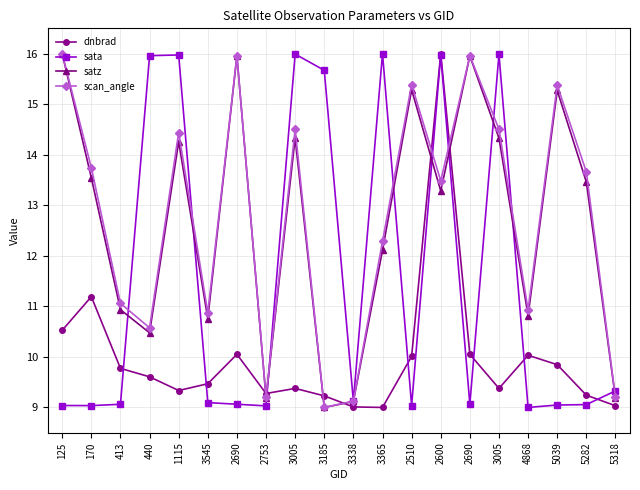

Reading left to right, list all the values displayed in this chart.

dnbrad: 125=10.5	170=11.2	413=9.8	440=9.6	1115=9.3	3545=9.5	2690=10.1	2753=9.3	3005=9.4	3185=9.2	3338=9.0	3365=9.0	2510=10.0	2600=16.0	2690=10.1	3005=9.4	4868=10.0	5039=9.8	5282=9.2	5318=9.0
sata: 125=9.0	170=9.0	413=9.1	440=16.0	1115=16.0	3545=9.1	2690=9.1	2753=9.0	3005=16.0	3185=15.7	3338=9.1	3365=16.0	2510=9.0	2600=16.0	2690=9.1	3005=16.0	4868=9.0	5039=9.0	5282=9.1	5318=9.3
satz: 125=16.0	170=13.5	413=10.9	440=10.5	1115=14.3	3545=10.8	2690=16.0	2753=9.2	3005=14.3	3185=9.0	3338=9.1	3365=12.1	2510=15.3	2600=13.3	2690=16.0	3005=14.3	4868=10.8	5039=15.3	5282=13.5	5318=9.2
scan_angle: 125=16.0	170=13.7	413=11.1	440=10.6	1115=14.4	3545=10.9	2690=16.0	2753=9.2	3005=14.5	3185=9.0	3338=9.1	3365=12.3	2510=15.4	2600=13.5	2690=16.0	3005=14.5	4868=10.9	5039=15.4	5282=13.7	5318=9.2